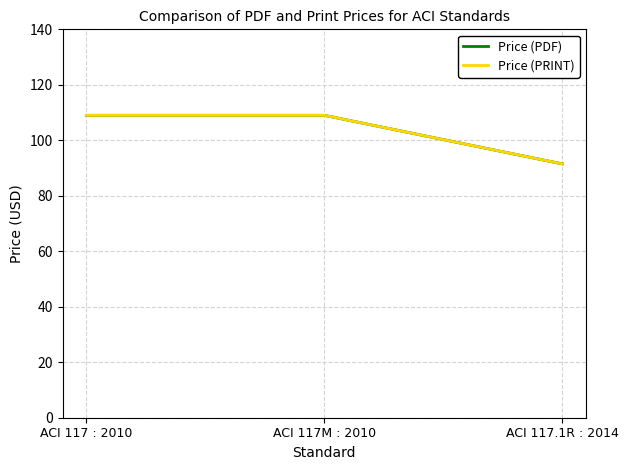

Does the chart have visible grid lines?

Yes